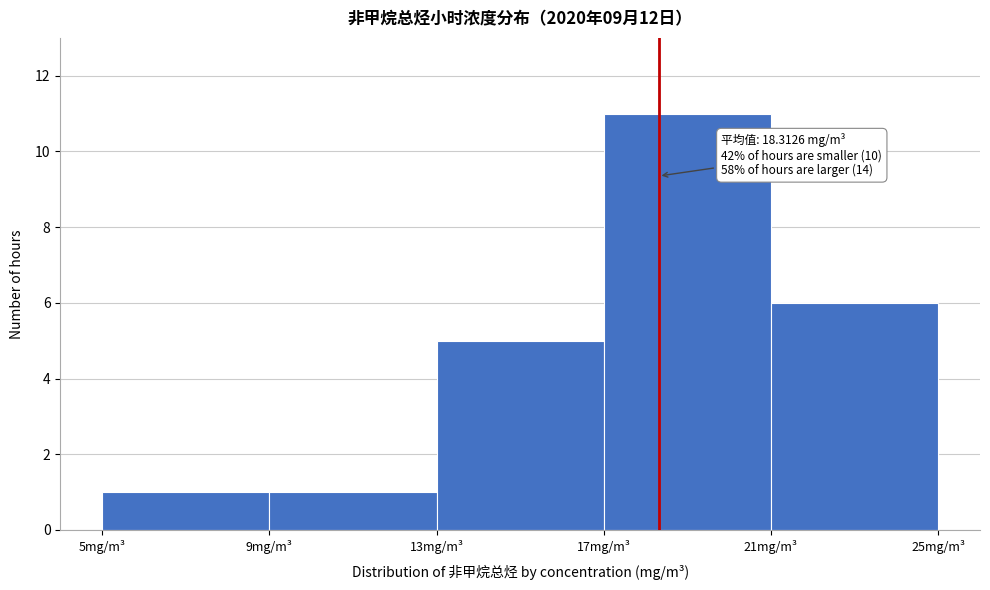

Which range on the x-axis has the tallest bar?

17 to 21